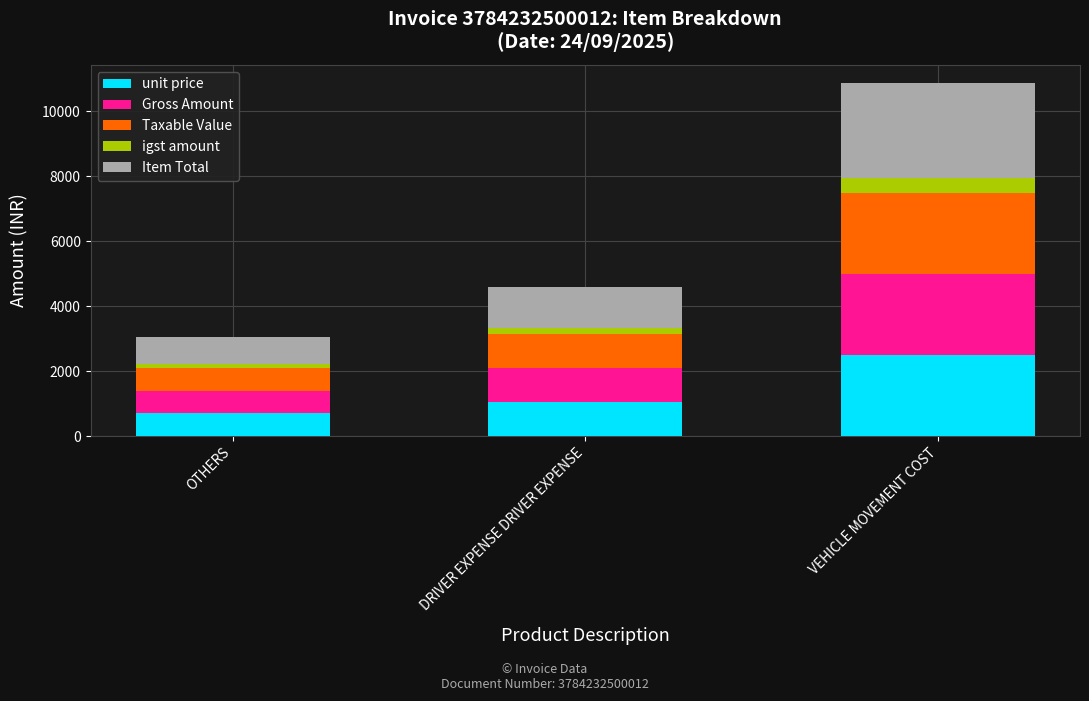

At which category is the sum across all series the highest?

VEHICLE MOVEMENT COST